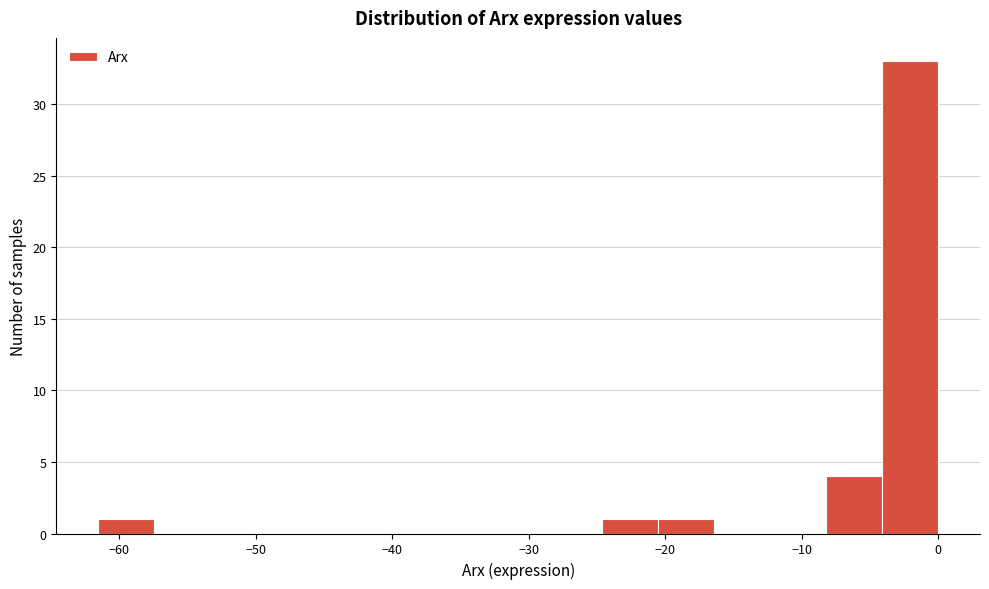

Reading left to right, transcribe this chart: for each bar, give the range it covers on the x-axis and its height. Neither the bar edges nor the heights are printed on the chart, so give them approximately, as read against the axes.

-62 to -57: 1
-57 to -53: 0
-53 to -49: 0
-49 to -45: 0
-45 to -41: 0
-41 to -37: 0
-37 to -33: 0
-33 to -29: 0
-29 to -25: 0
-25 to -21: 1
-21 to -16: 1
-16 to -12: 0
-12 to -8: 0
-8 to -4: 4
-4 to 0: 33